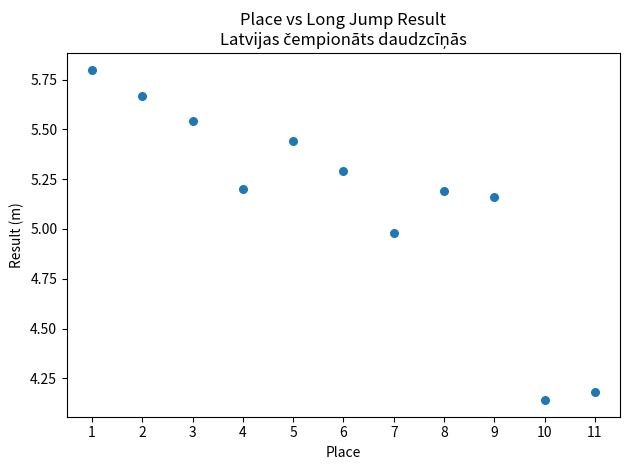

What is the range of X values (max minus min)?

10.0